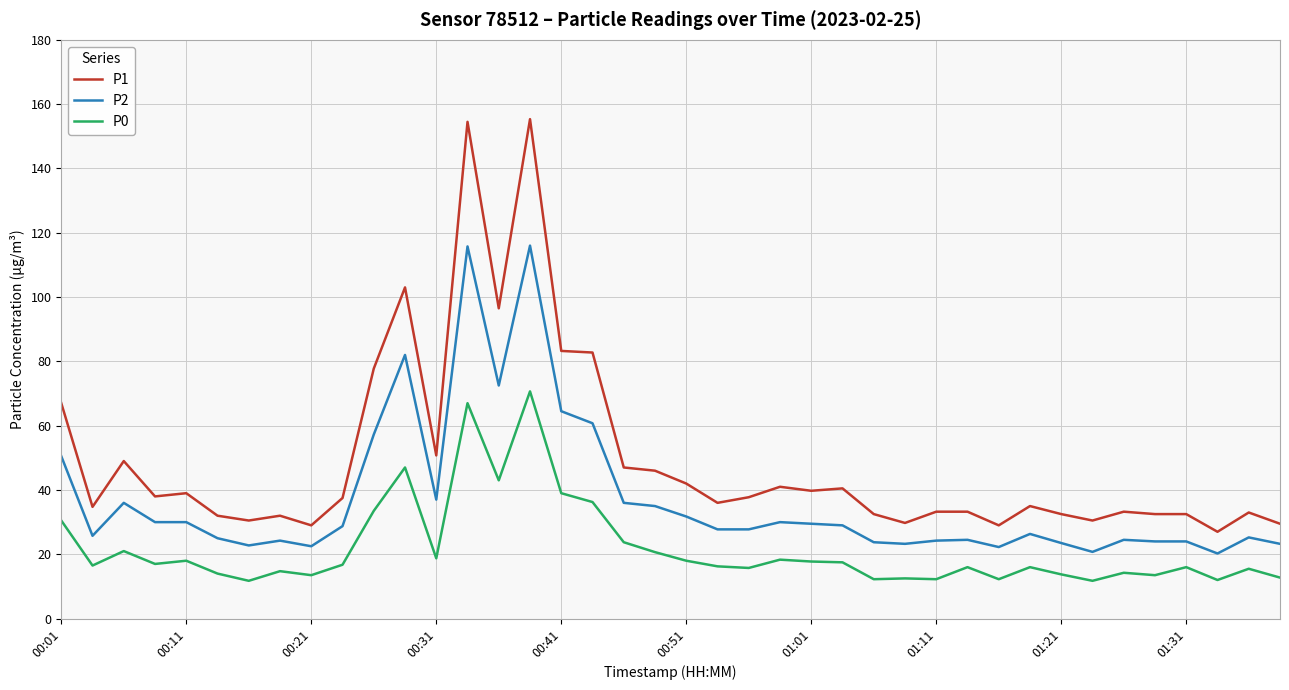

What is the average value of the P0 series?

21.7